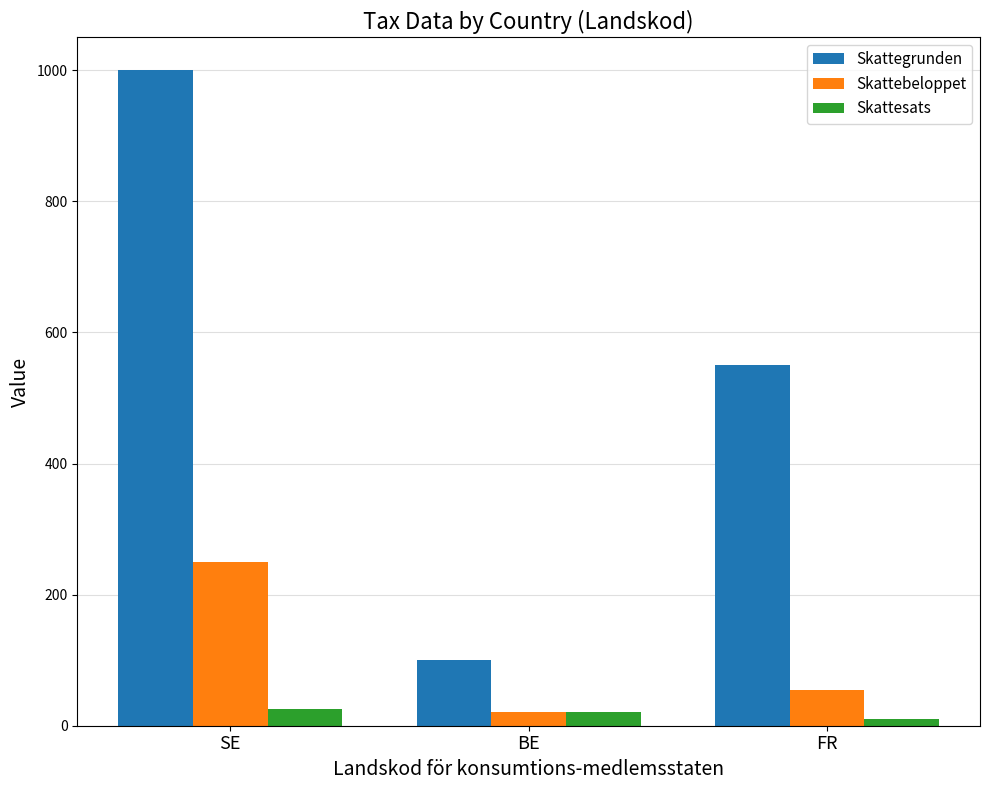

At which category is the sum across all series the highest?

SE